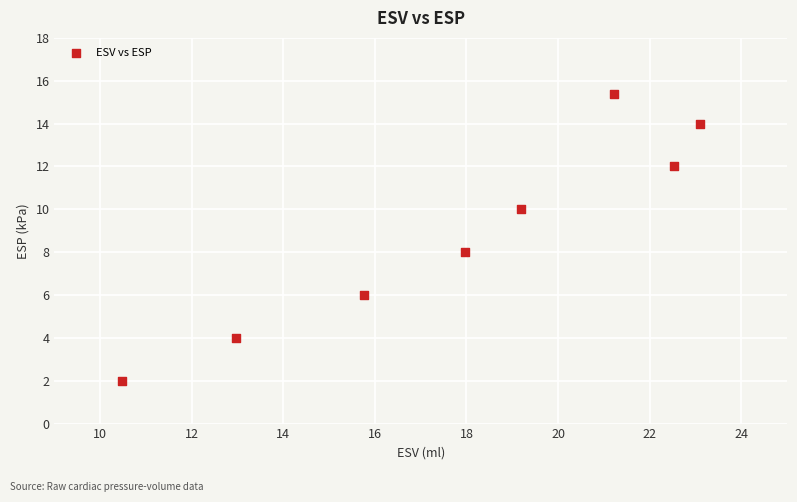

What is the range of X values (max minus min)?

12.6